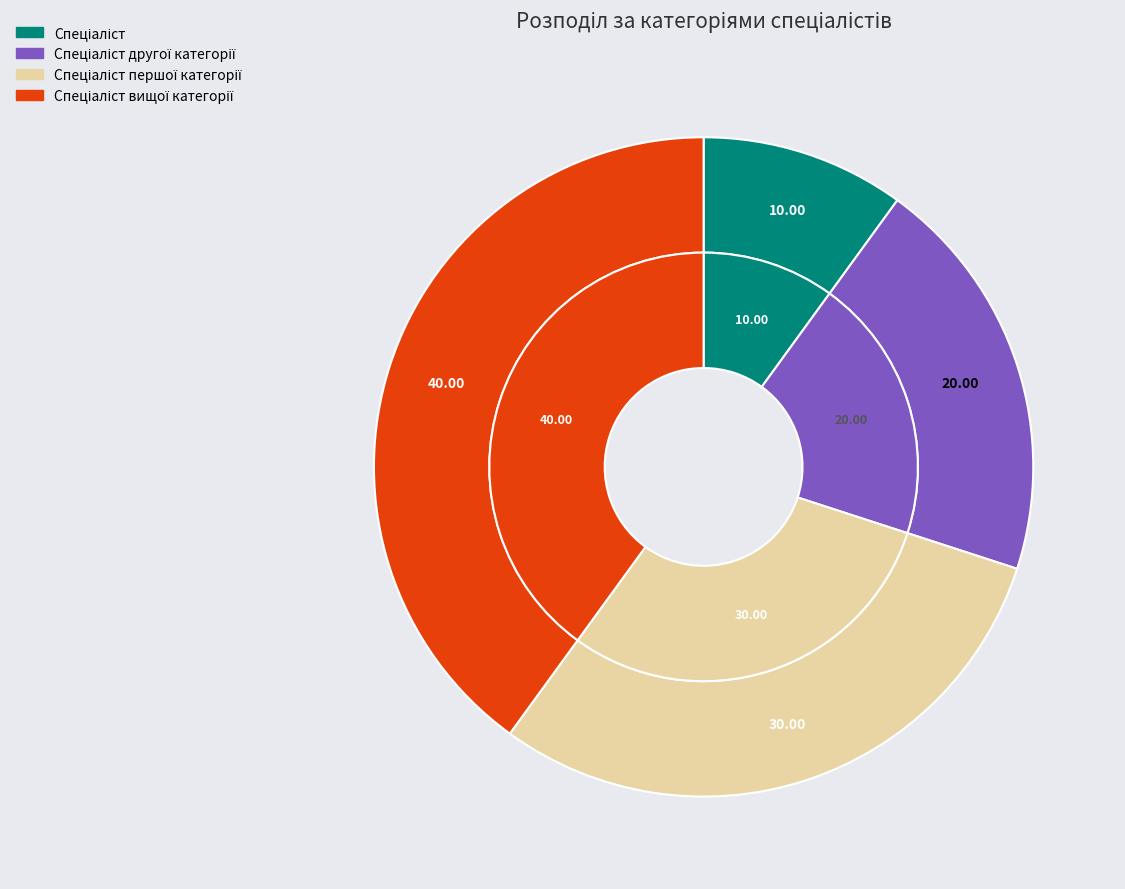

Does Спеціаліст вищої категорії represent more than half of the total?

No